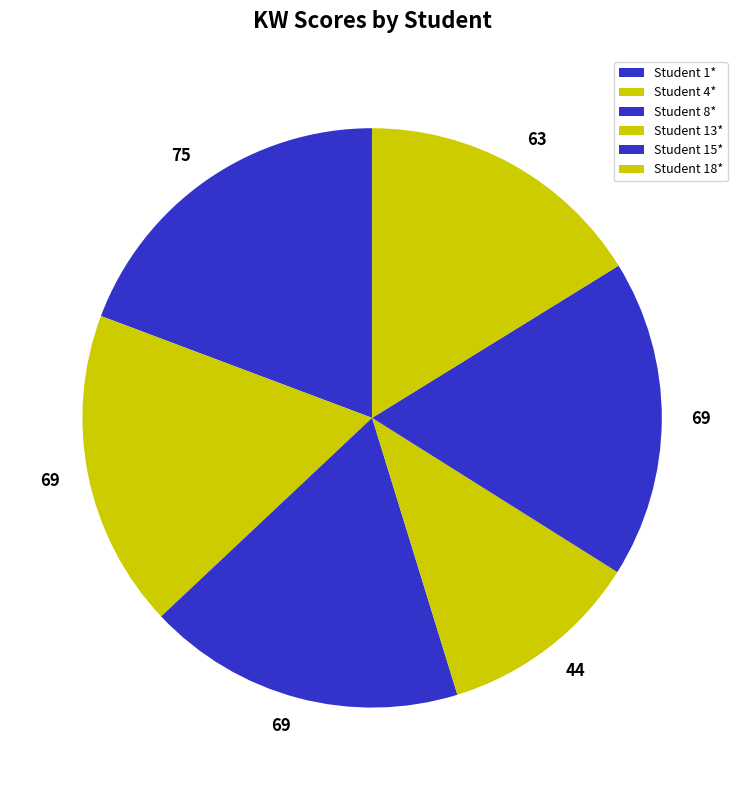

Count the number of slices in the pie.

6